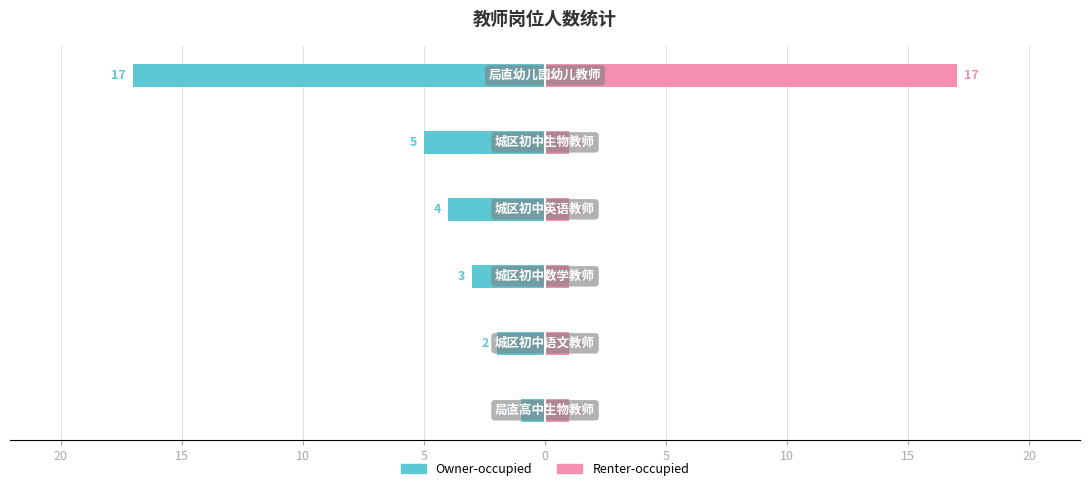

Rank the series by their maximum value, from highest to lowest.

Renter-occupied, Owner-occupied